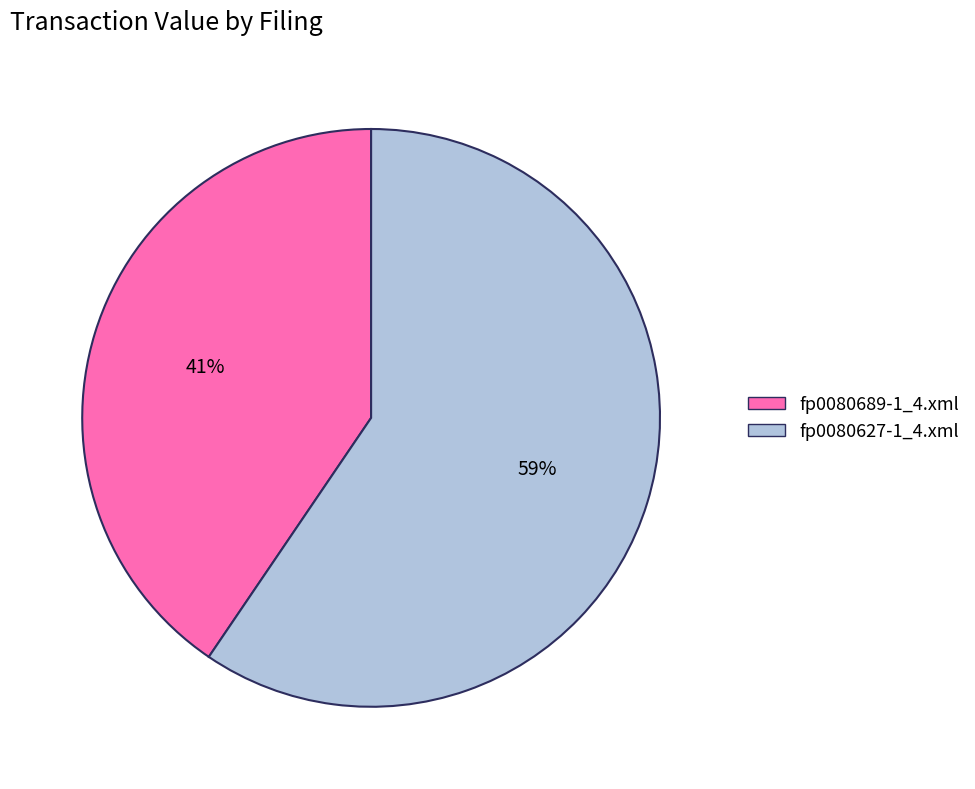

Which has a higher value, fp0080627-1_4.xml or fp0080689-1_4.xml?

fp0080627-1_4.xml